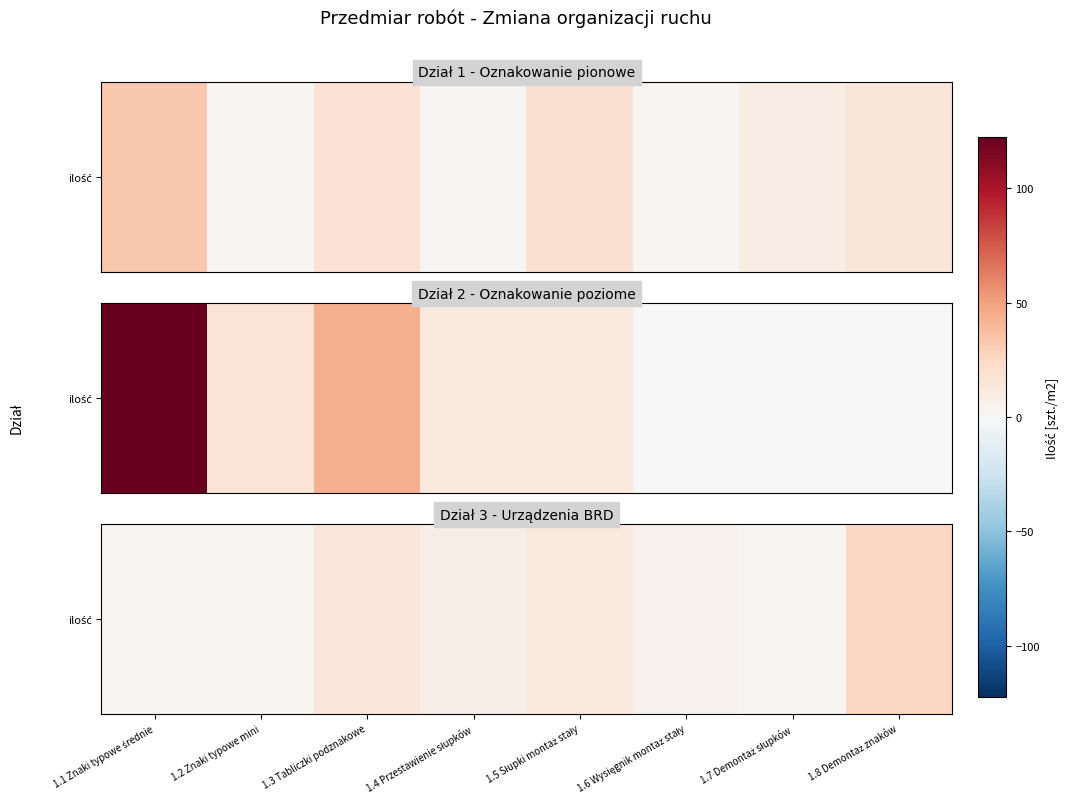

What is the smallest value displayed?

1